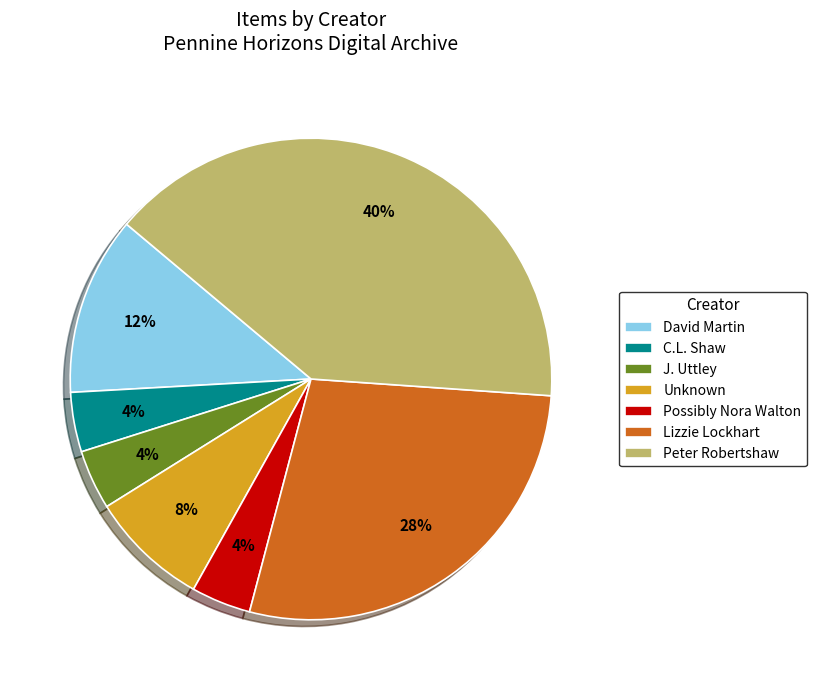

The Peter Robertshaw slice represents 40% of the pie. True or false?

True